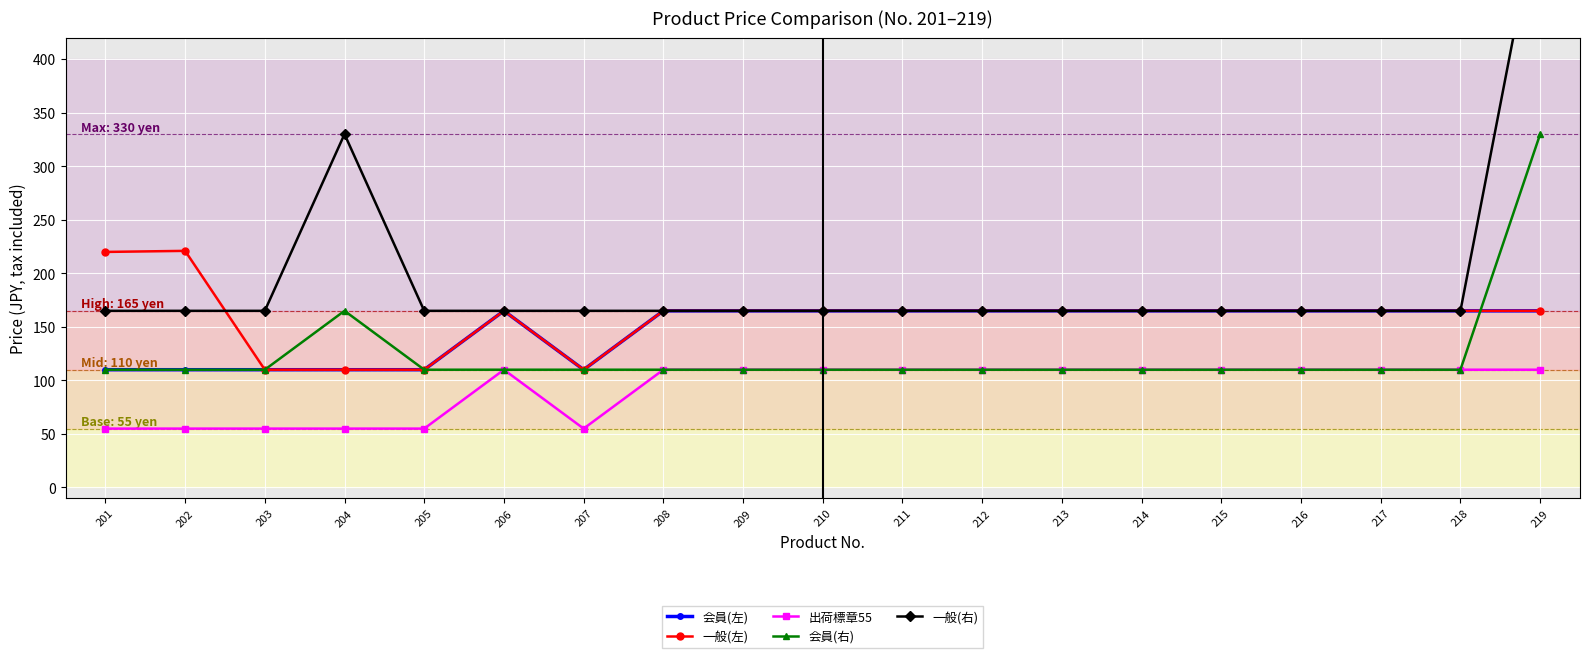

How many 出荷標章55 values are between 55 and 110?

19